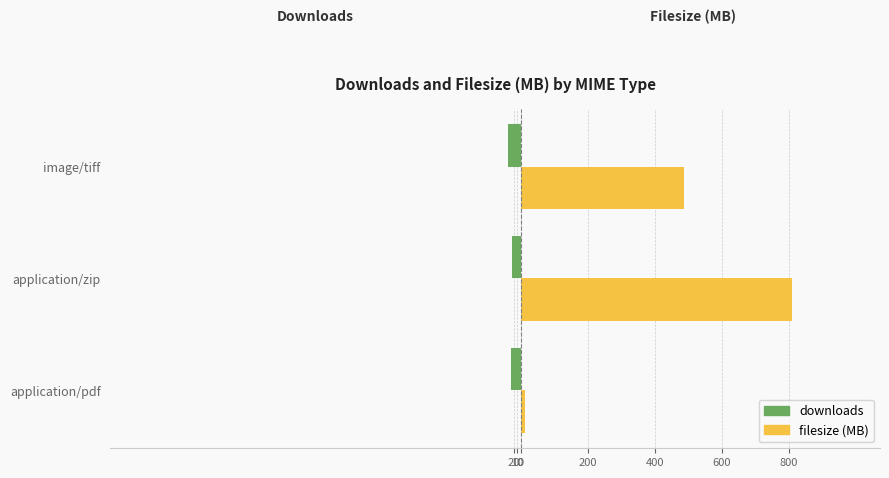

What are all the series names shown in the legend?

downloads, filesize (MB)